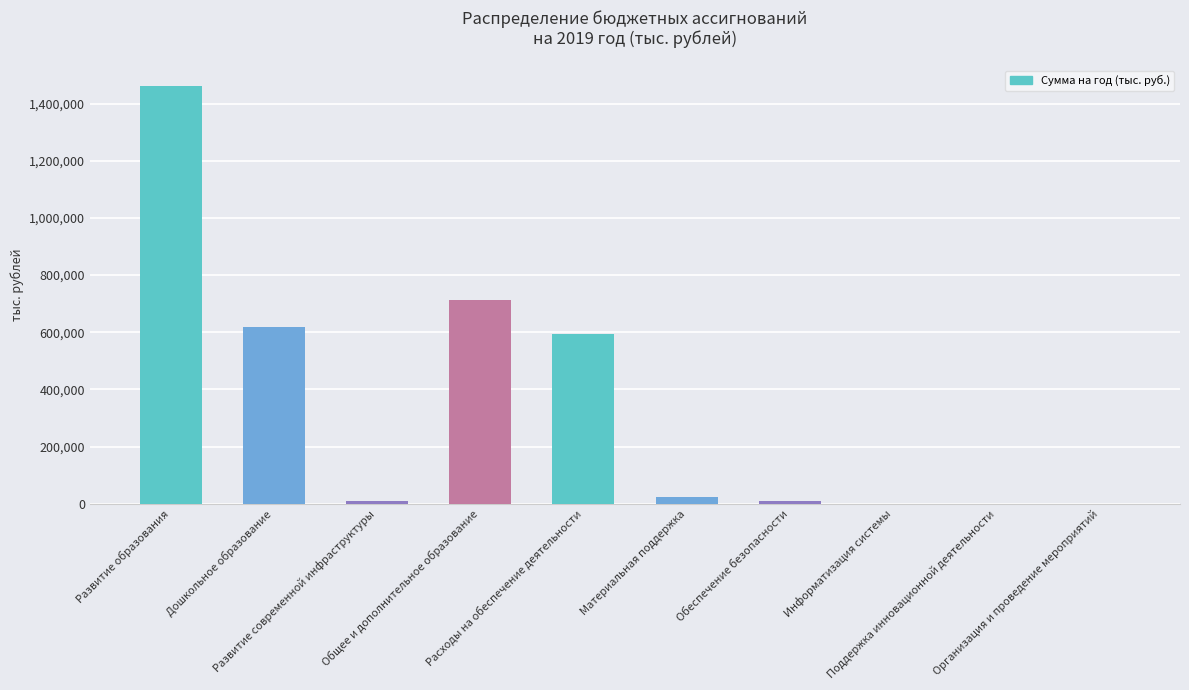

What is the change in value from Дошкольное образование to Материальная поддержка?

-593390.6